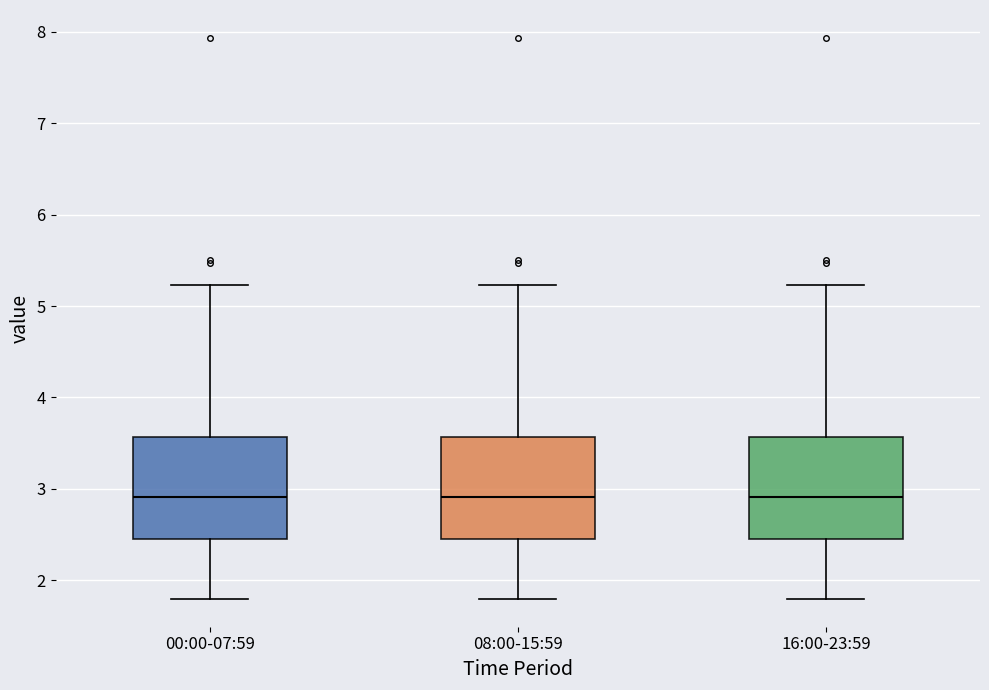

Where is the lower edge of the box for 00:00-07:59 on the y-axis? The values are not printed on the chart, so give them approximately, as read against the axis.

2.5